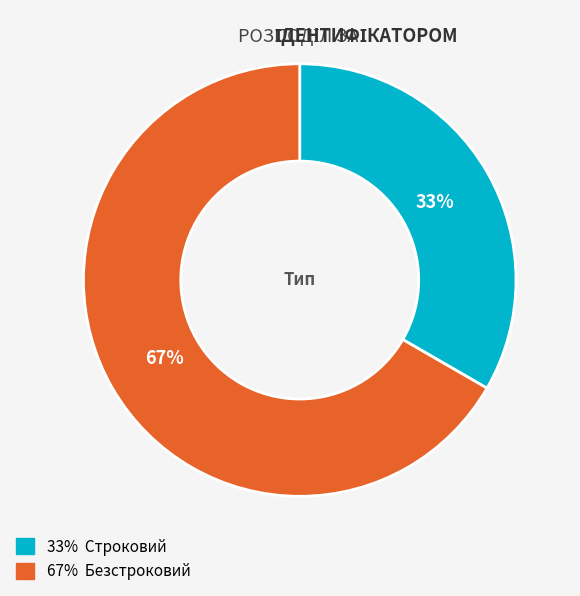

Does any single category account for the majority?

Yes